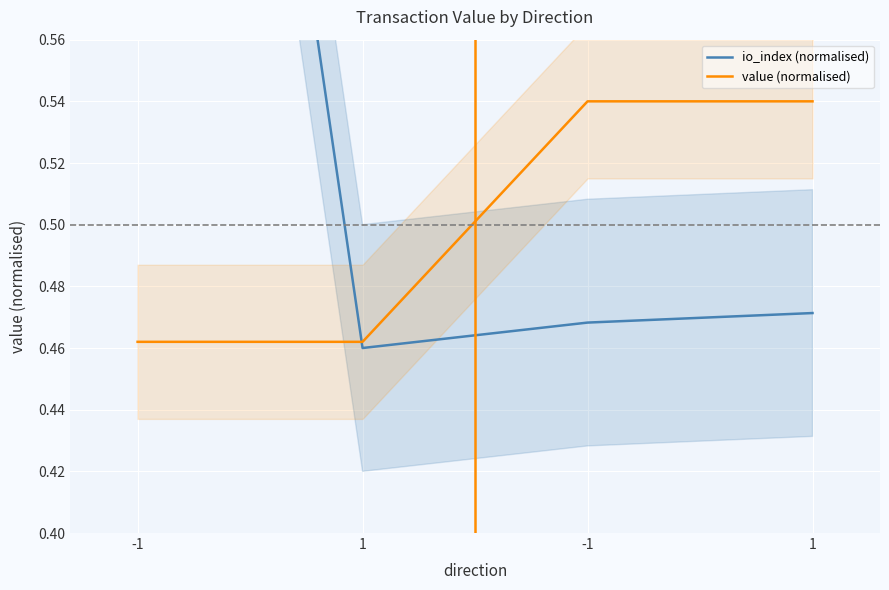

Is the value of io_index (normalised) at 1 greater than the value of value (normalised) at 1?

No